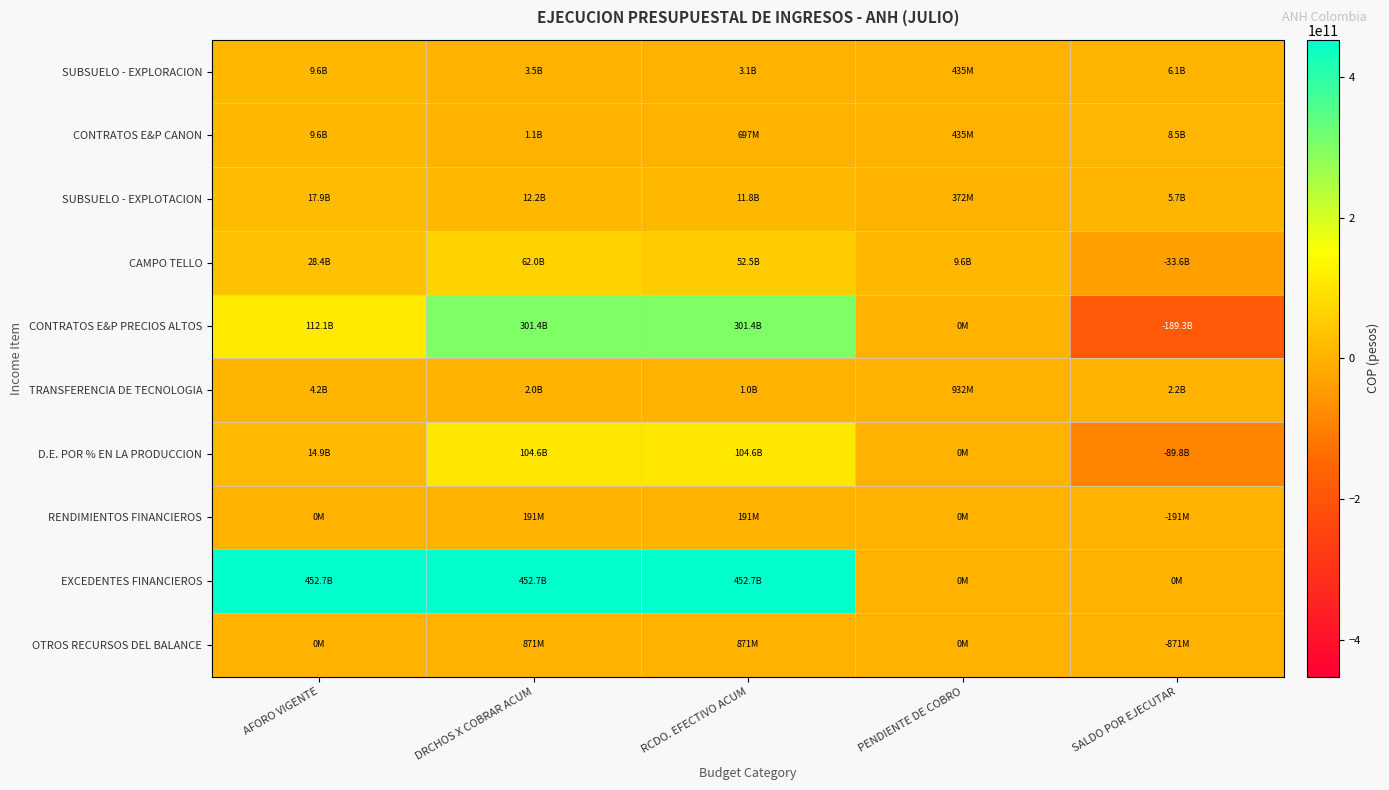

Count the number of data series in this chart.

10